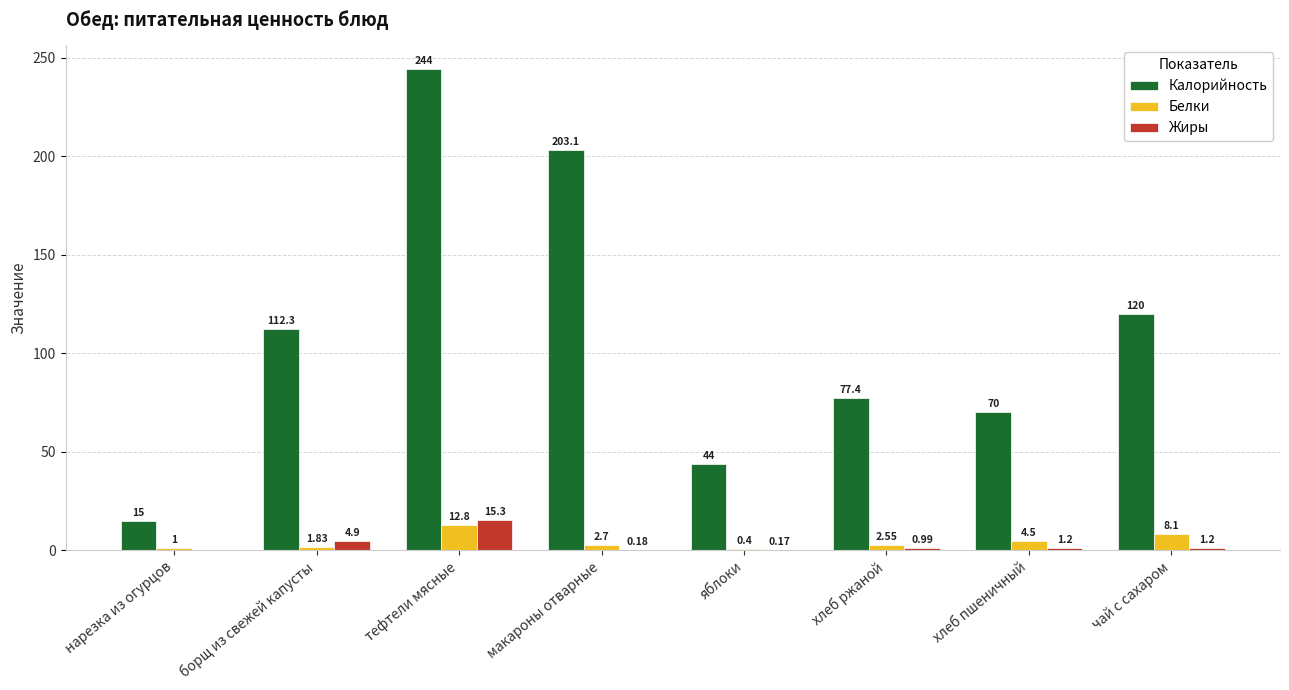

How many groups of bars are there?

8